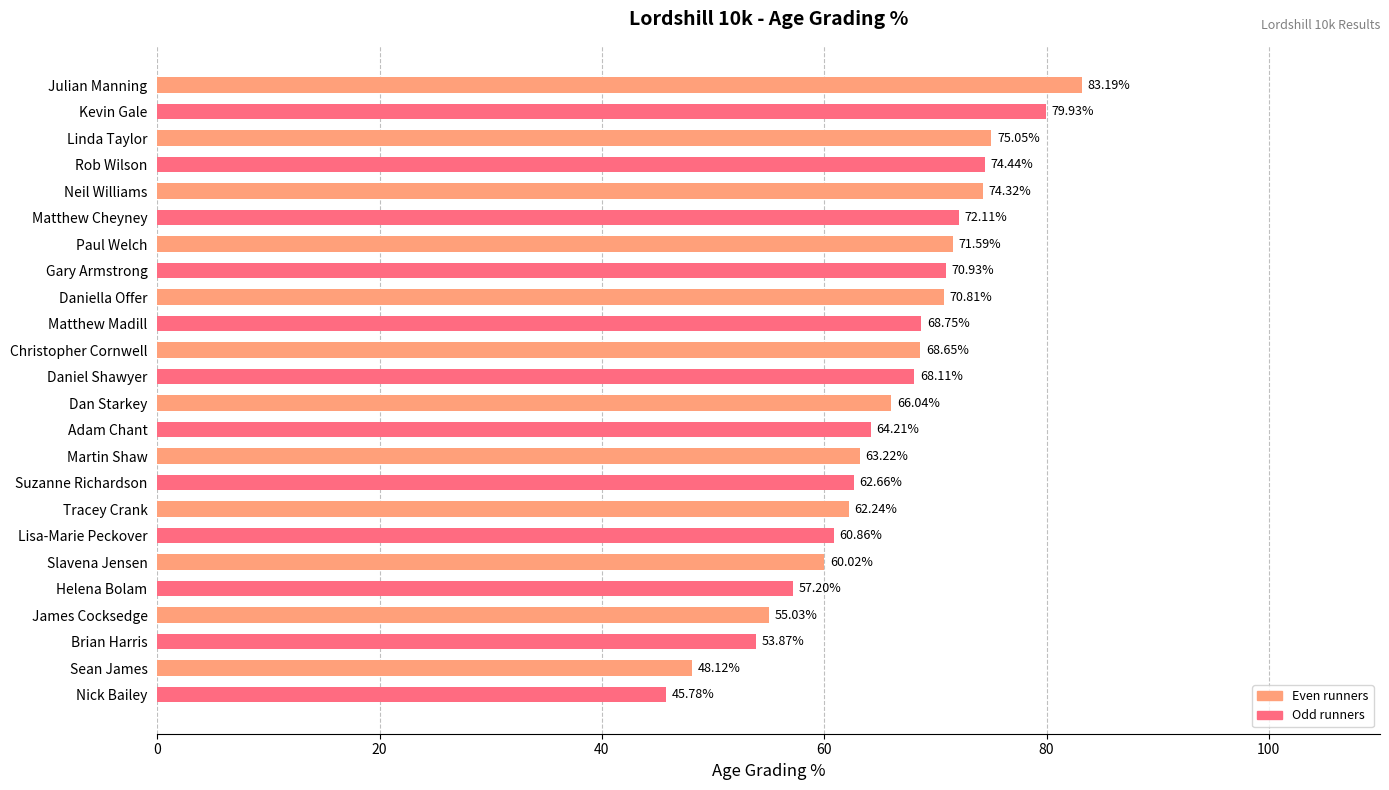

What is the average value?

65.7